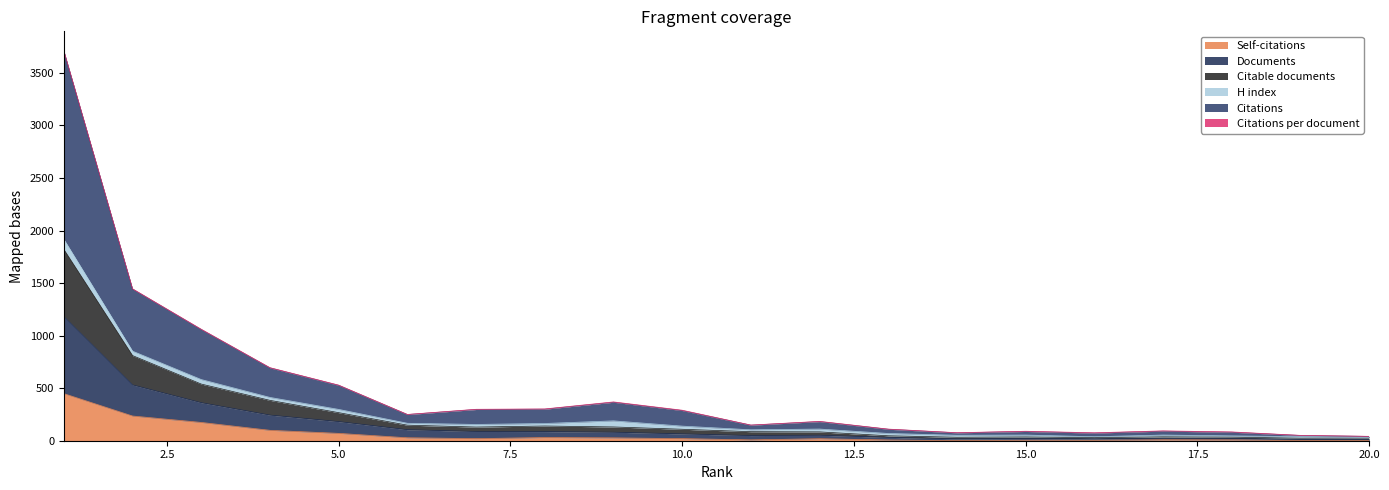

What is the difference between the highest and lowest values at 20?

40.8